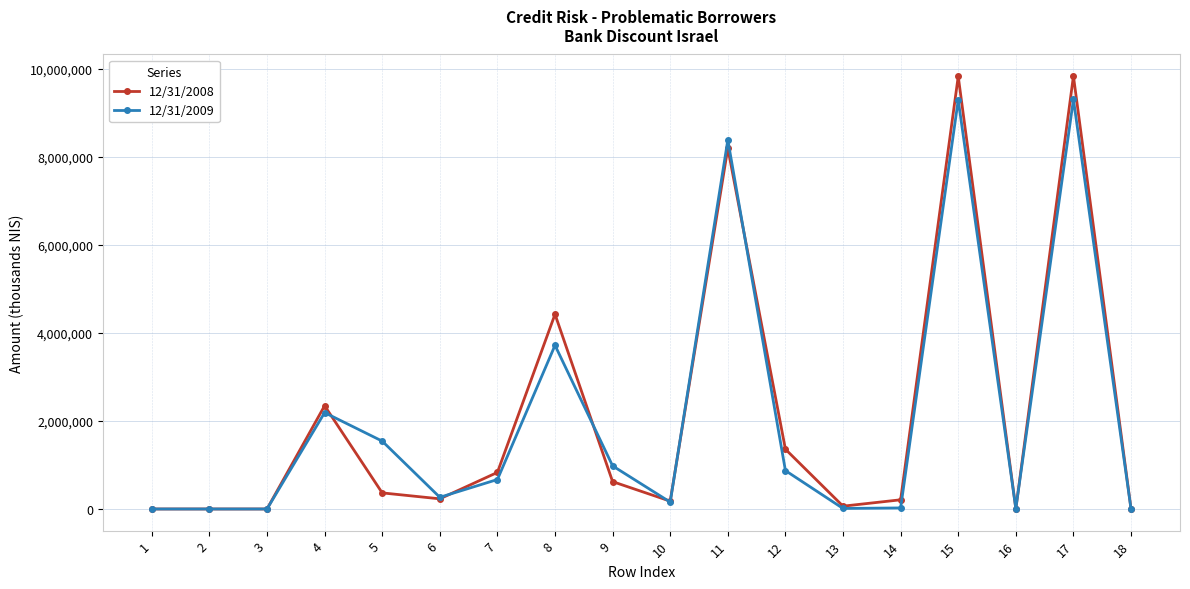

True or false: 12/31/2008 has more than 2 interior local peaks.

True